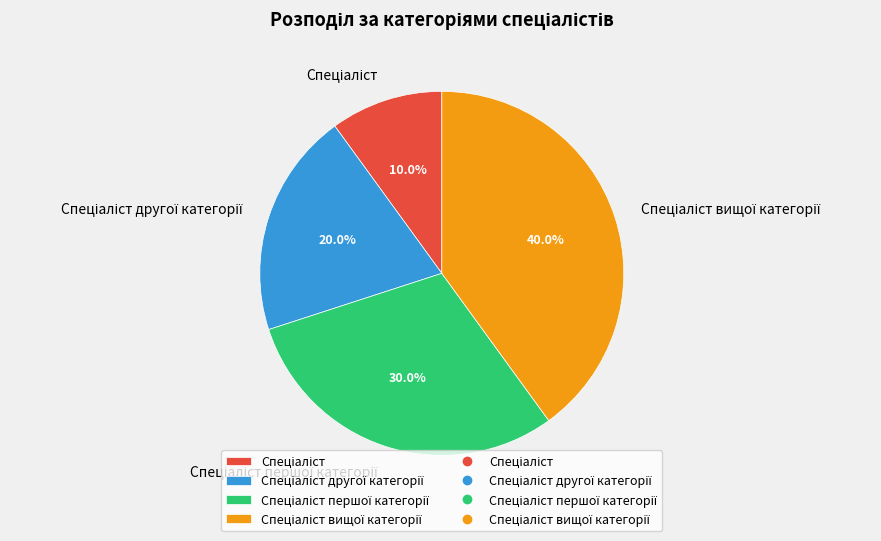

Does any single category account for the majority?

No